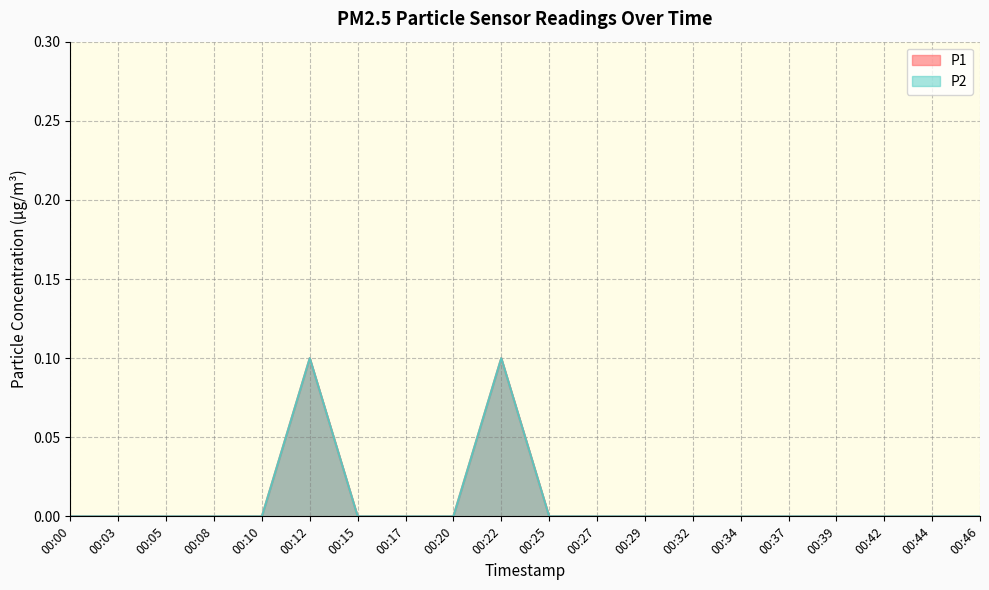

True or false: P2 has more than 1 points higher than both neighbors.

True